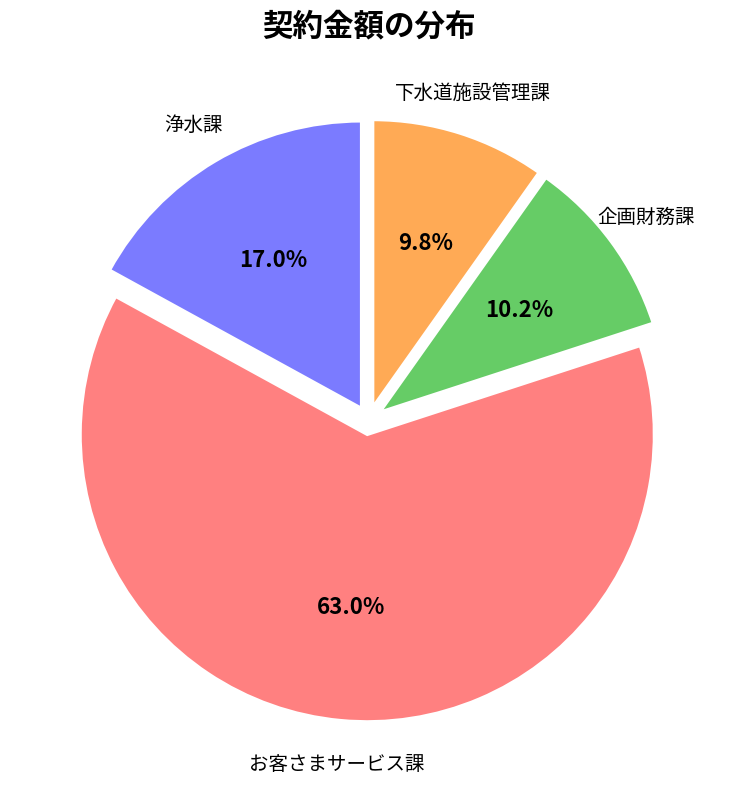

To the nearest percent, what is the average slice percentage?

25%